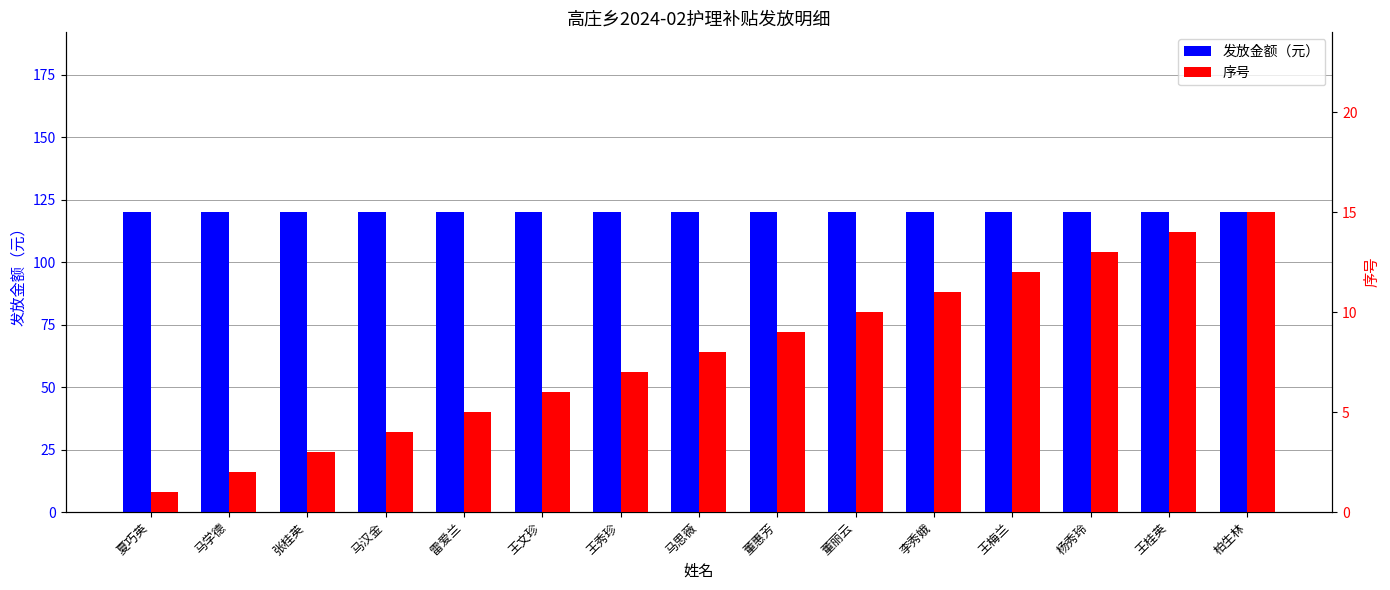

What is the average value of the 序号 series?

8